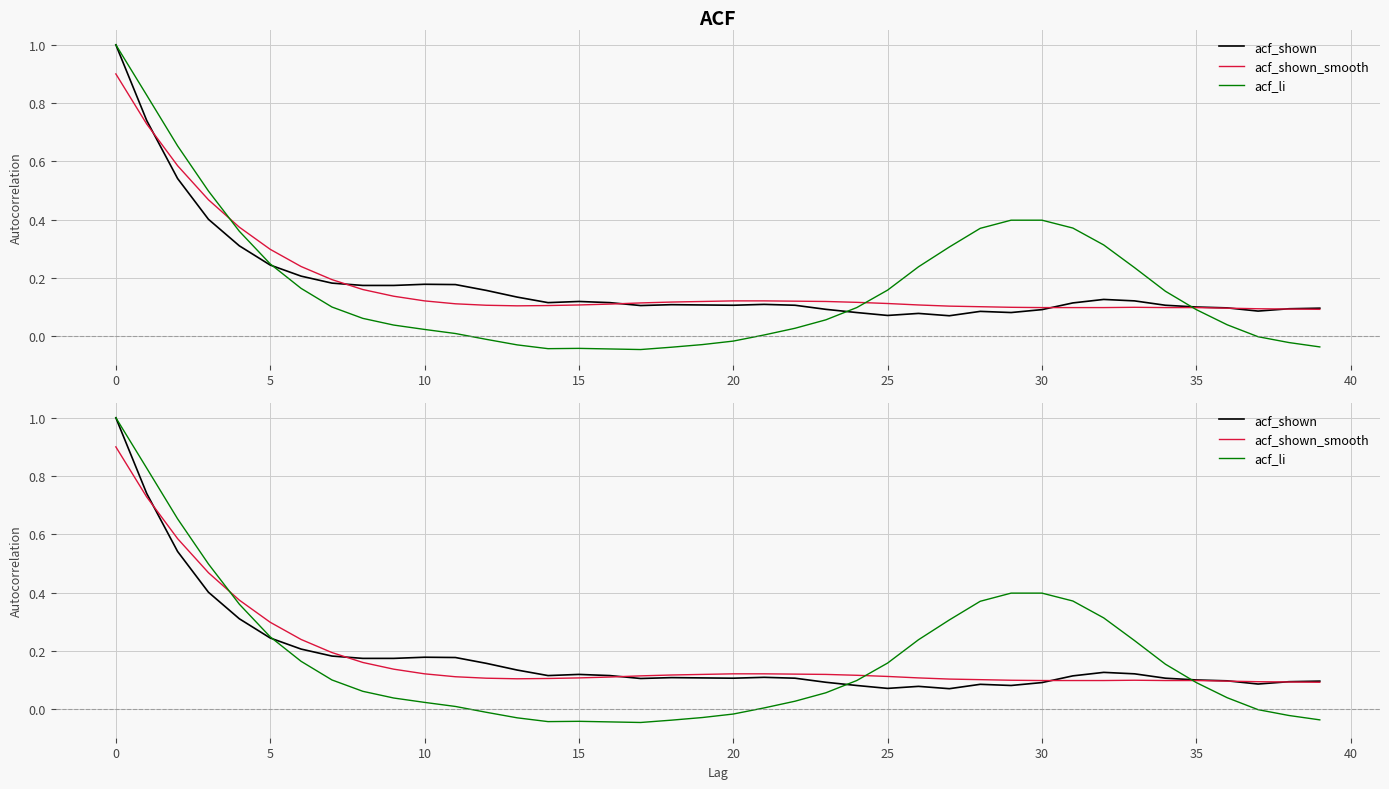

What is the sum of the acf_shown_smooth values at 39 and 28?

0.2